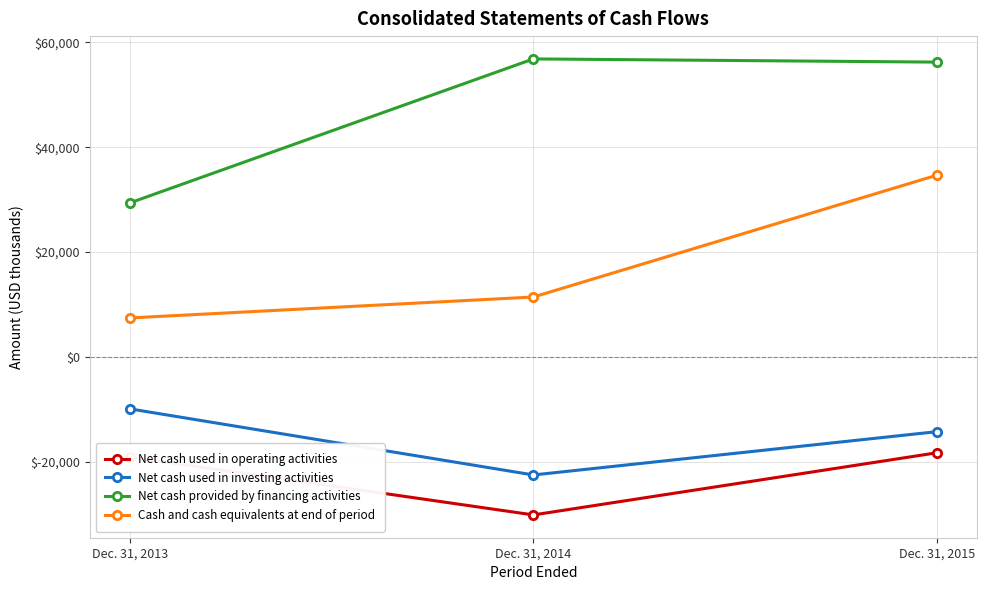

Is it true that Net cash used in investing activities equals -22538 at Dec. 31, 2014?

True